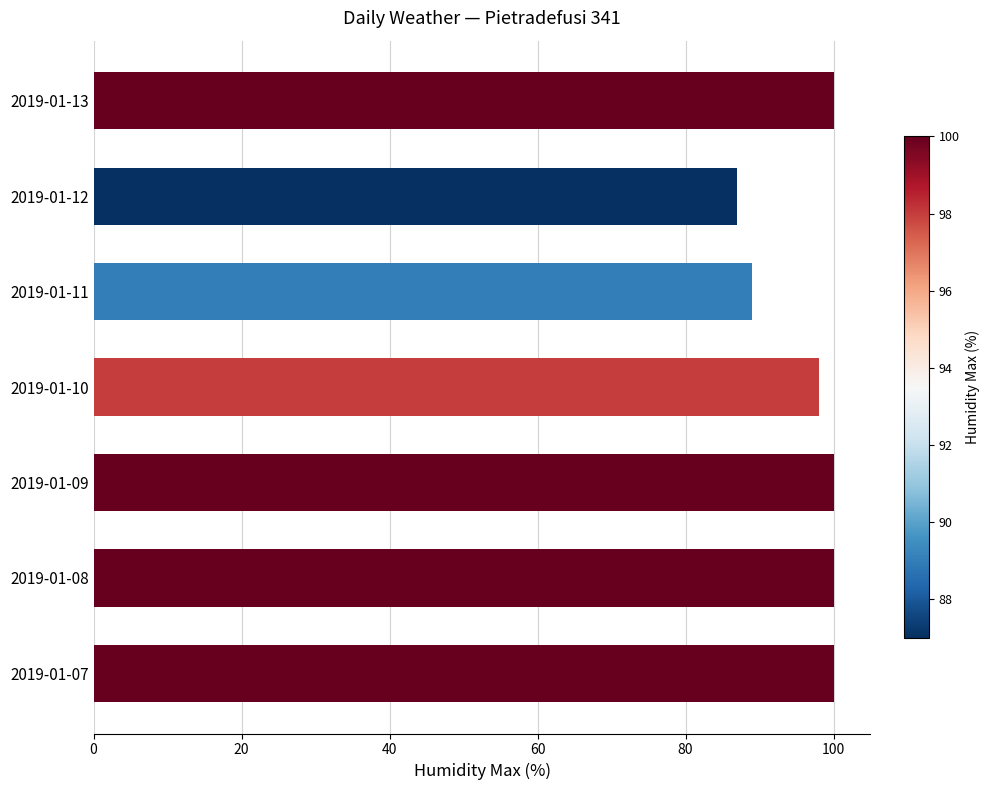

Approximately how many times larger is the value at 2019-01-12 compared to 2019-01-13?

0.9